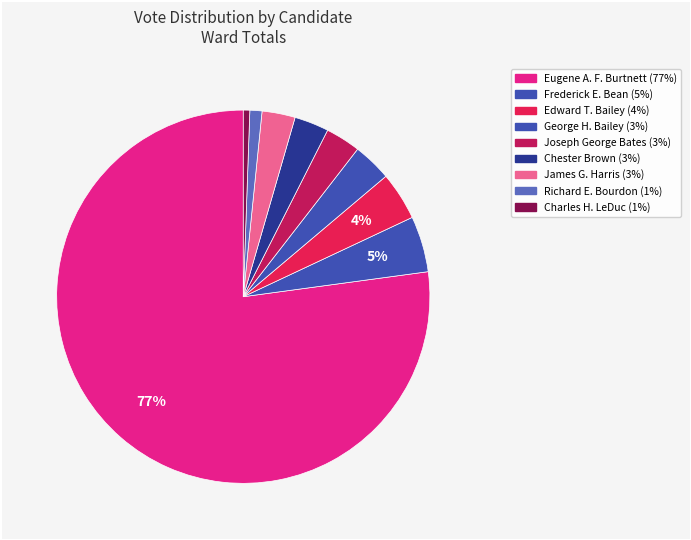

How many slices are in this pie chart?

9